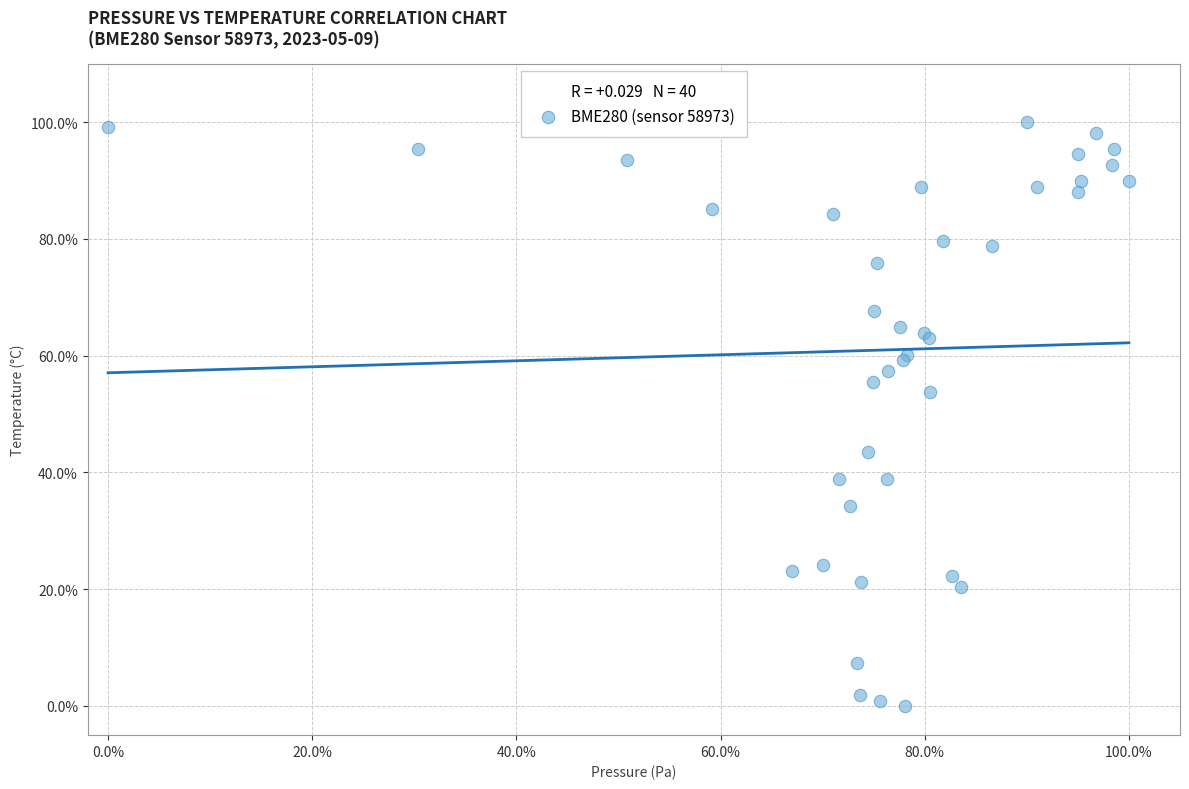

What Y value in the scatter plot is closest to 50?

53.7